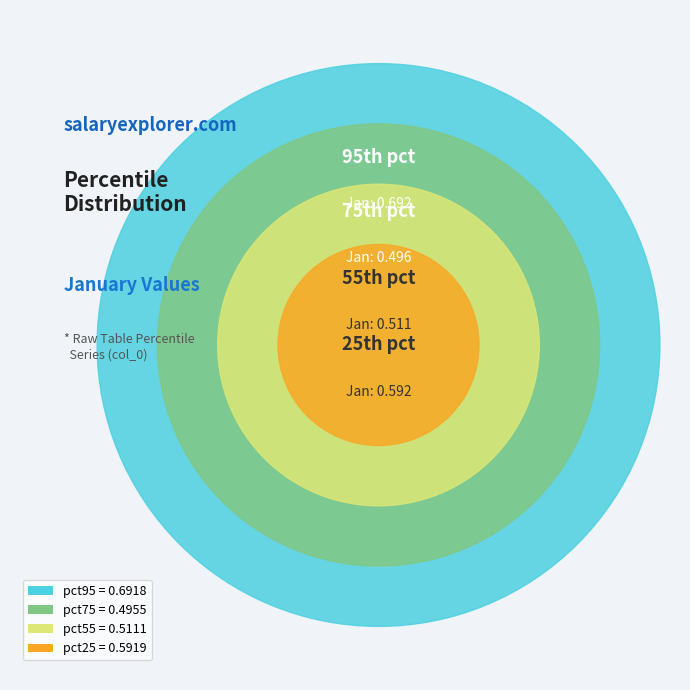

Is there a majority slice in this chart?

No